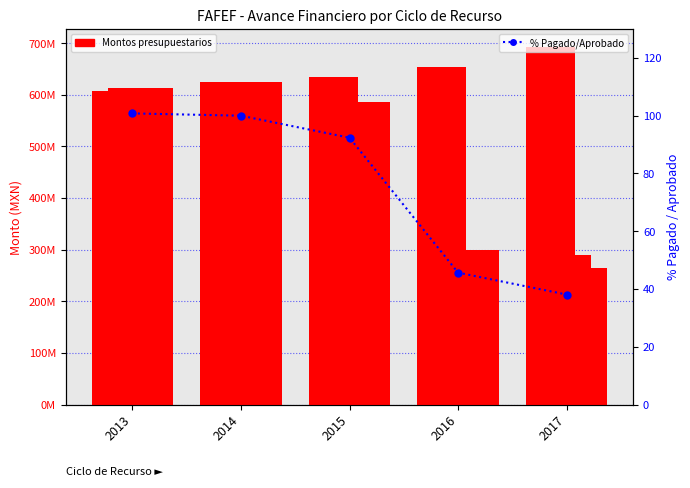

Which series has the widest spread of values?

Pagado